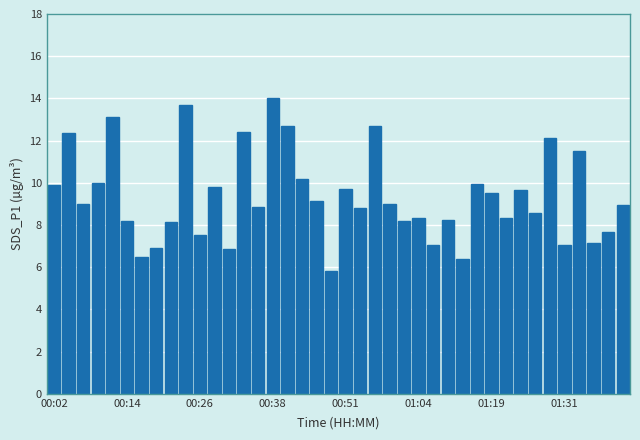

What is the difference between the second highest and minimum values?

7.9